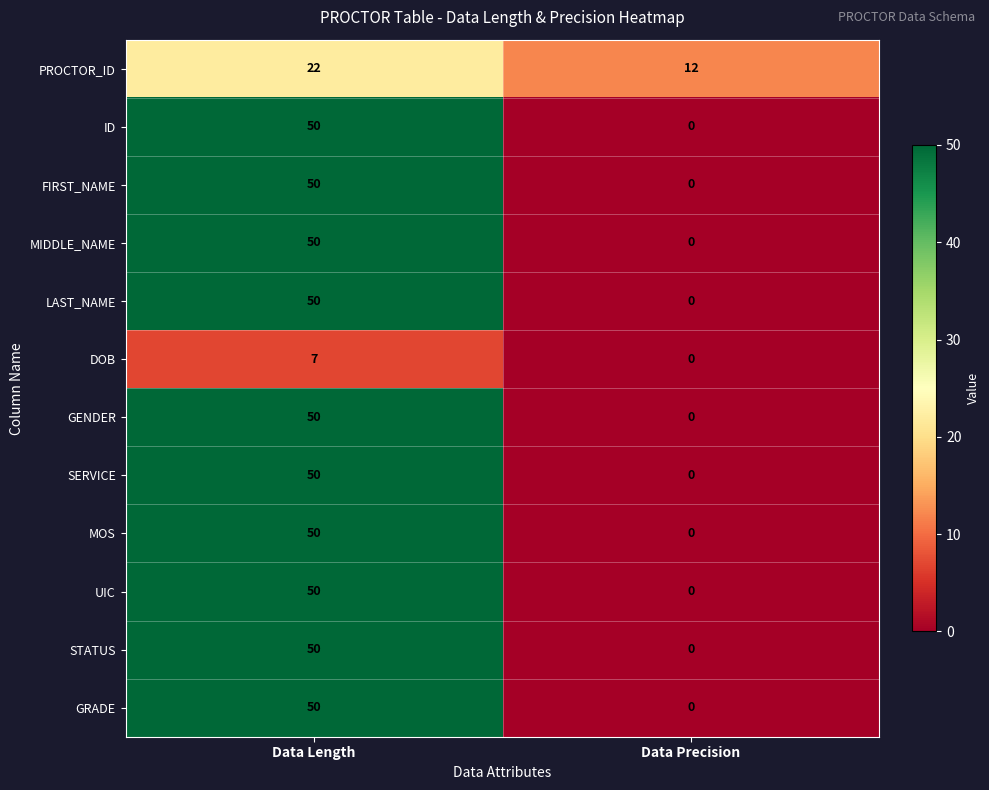

What is the difference between the highest and lowest values at Data Length?

43